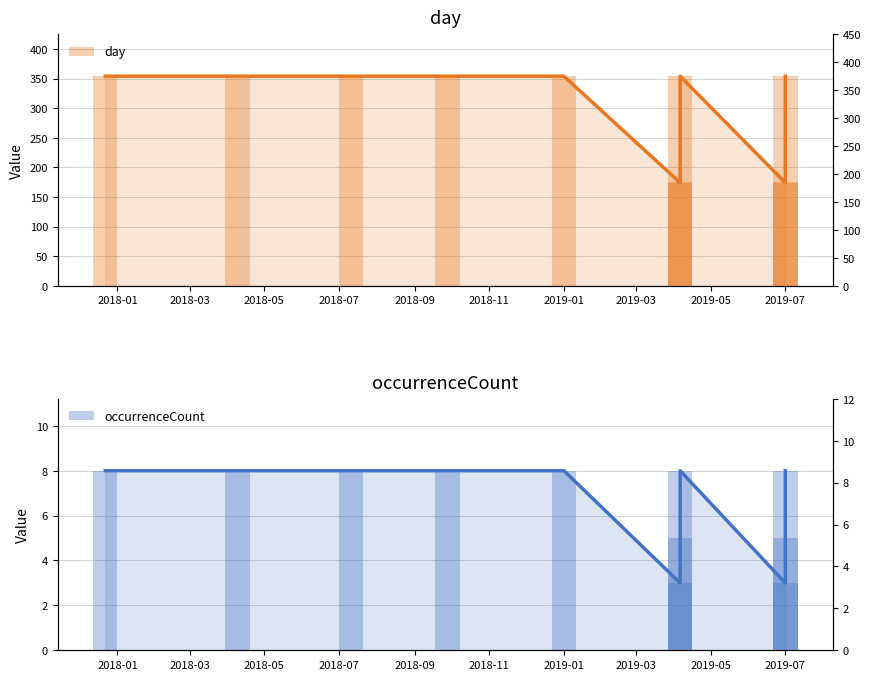

At which category does the chart reach its peak across all series?

2018-01